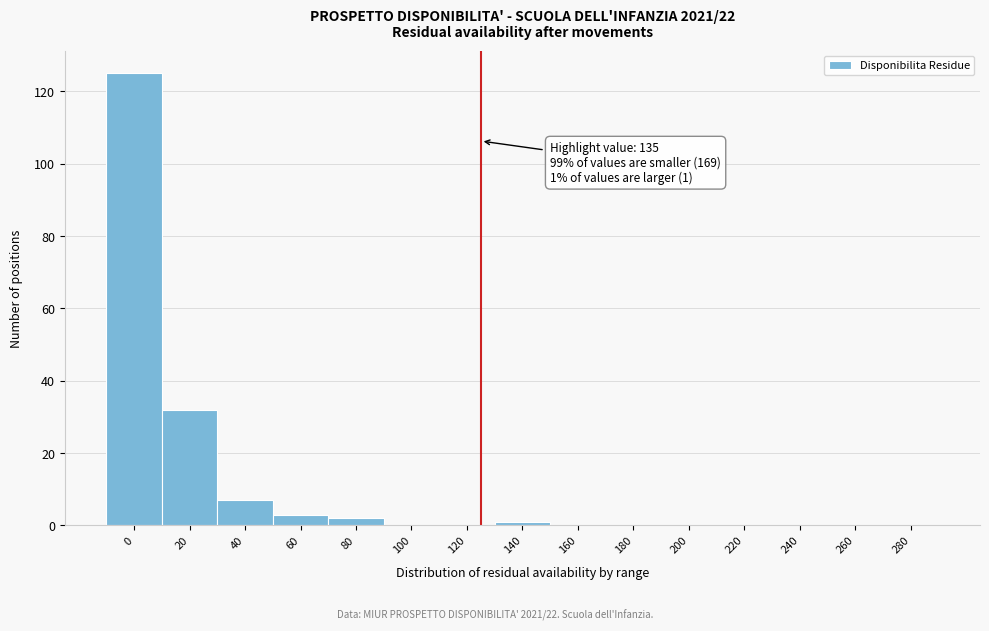

Reading left to right, what are all the values shown in this chart?

0=125	20=32	40=7	60=3	80=2	100=0	120=0	140=1	160=0	180=0	200=0	220=0	240=0	260=0	280=0